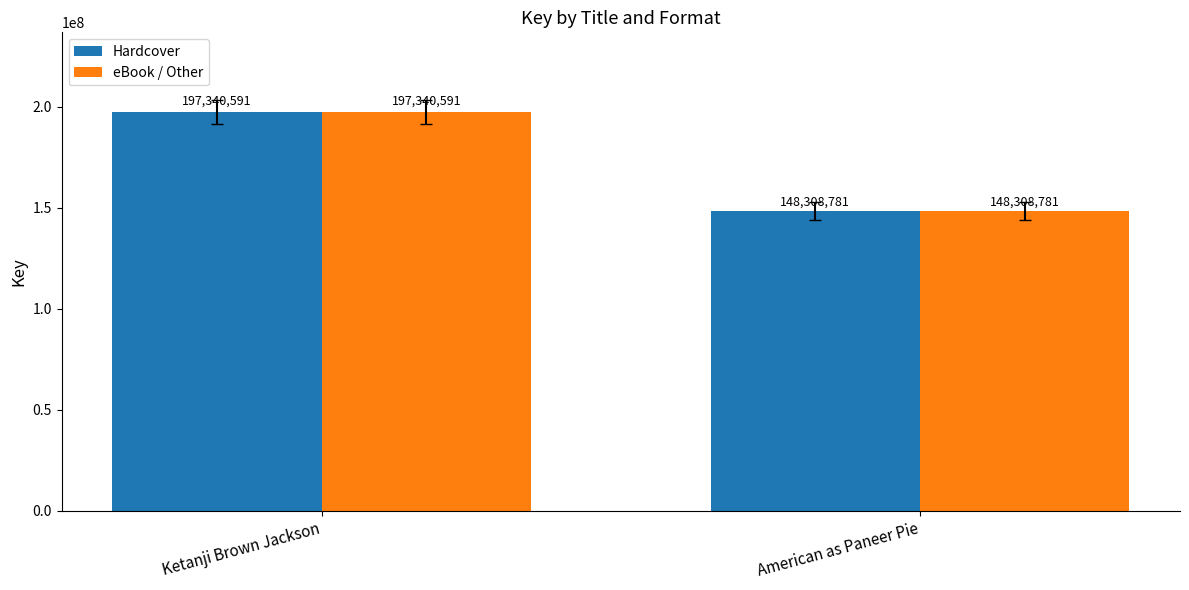

How many distinct data groups are displayed?

2